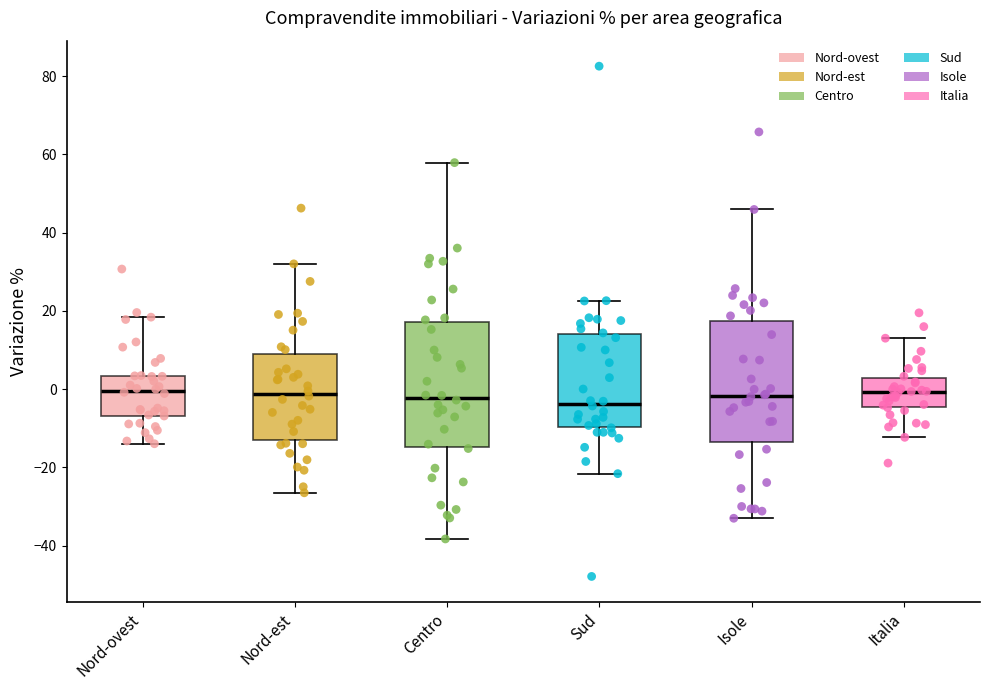

Reading left to right, transcribe this box plot: for each box, give where its median line is, the range the box spans, and where its two whiskers end, as read against the y-axis. The values are not printed on the chart, so give them approximately, as read against the axis.

Nord-ovest: median 0, box -6 to 4, whiskers -14 to 18
Nord-est: median -2, box -14 to 8, whiskers -26 to 32
Centro: median -2, box -14 to 18, whiskers -38 to 58
Sud: median -4, box -10 to 14, whiskers -22 to 22
Isole: median -2, box -14 to 18, whiskers -32 to 46
Italia: median 0, box -4 to 2, whiskers -12 to 14